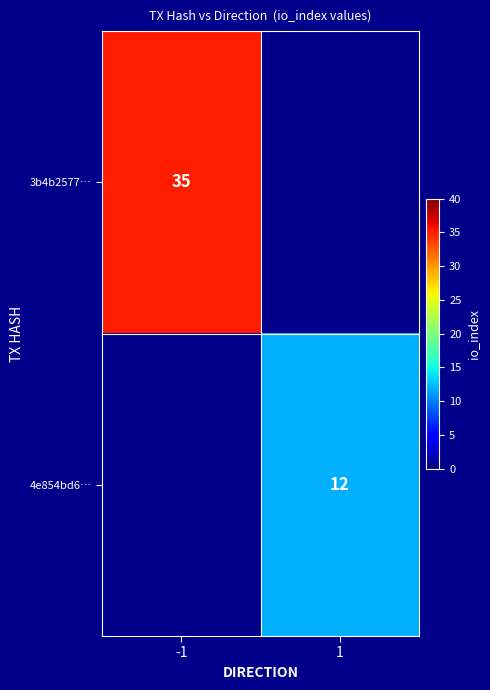

What is the greatest value displayed?

35.0